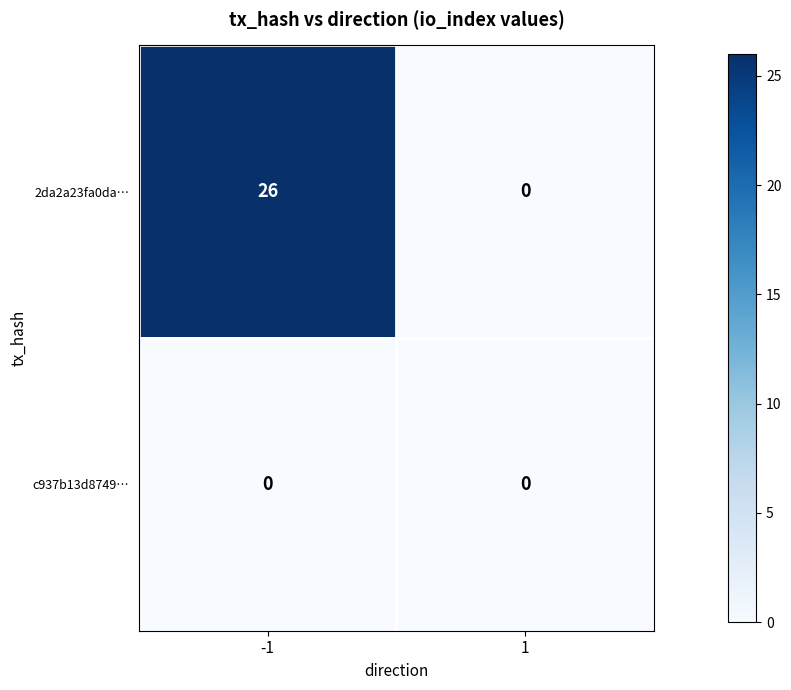

List the labels in order of 2da2a23fa0da… value, smallest first.

1, -1